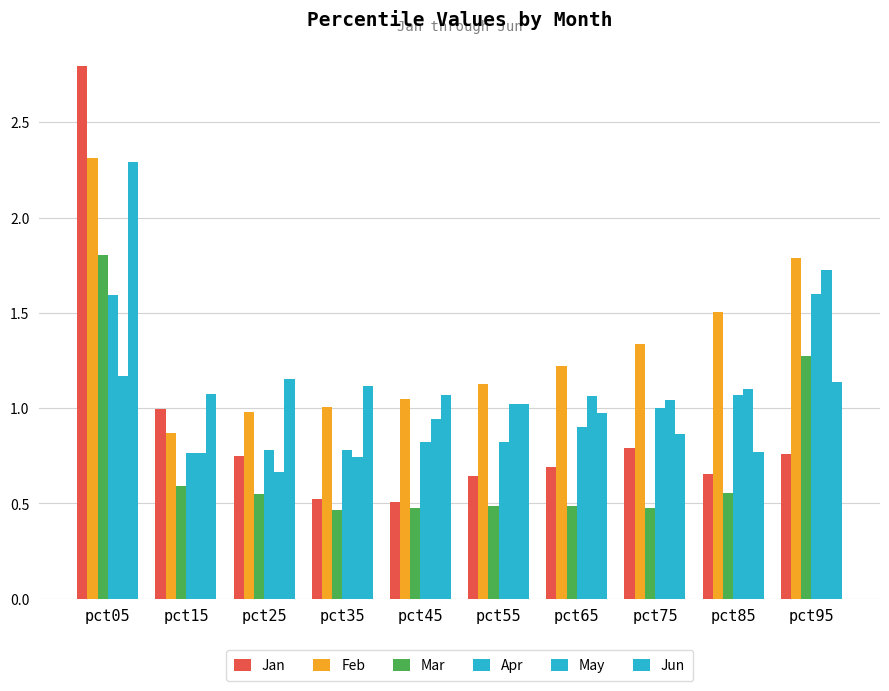

How many groups of bars are there?

10